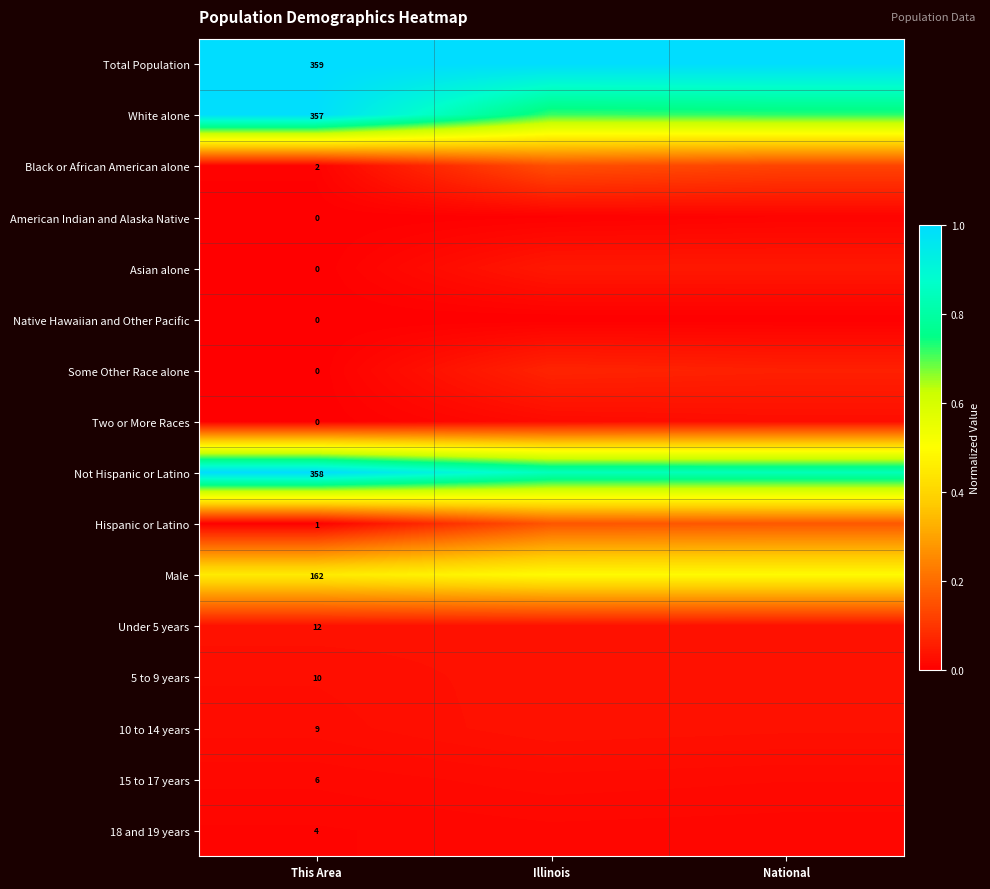

Rank the series at Illinois from highest to lowest value.

Total Population, Not Hispanic or Latino, White alone, Male, Hispanic or Latino, Black or African American alone, Some Other Race alone, Asian alone, 10 to 14 years, 5 to 9 years, Under 5 years, Two or More Races, 15 to 17 years, 18 and 19 years, American Indian and Alaska Native, Native Hawaiian and Other Pacific